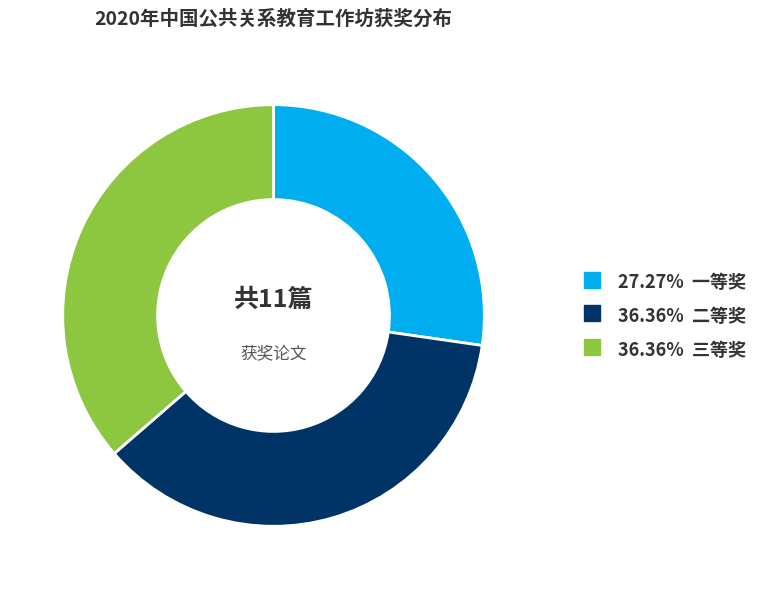

Does any single category account for the majority?

No